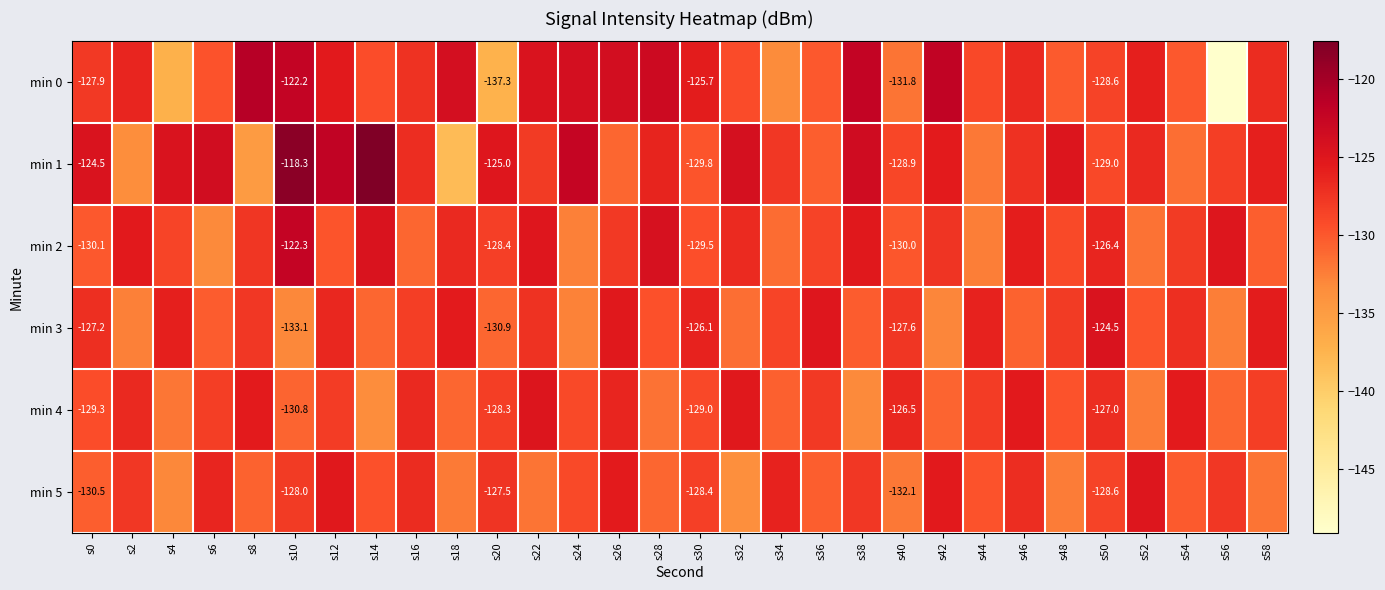

Which category has the highest value across all series?

s14